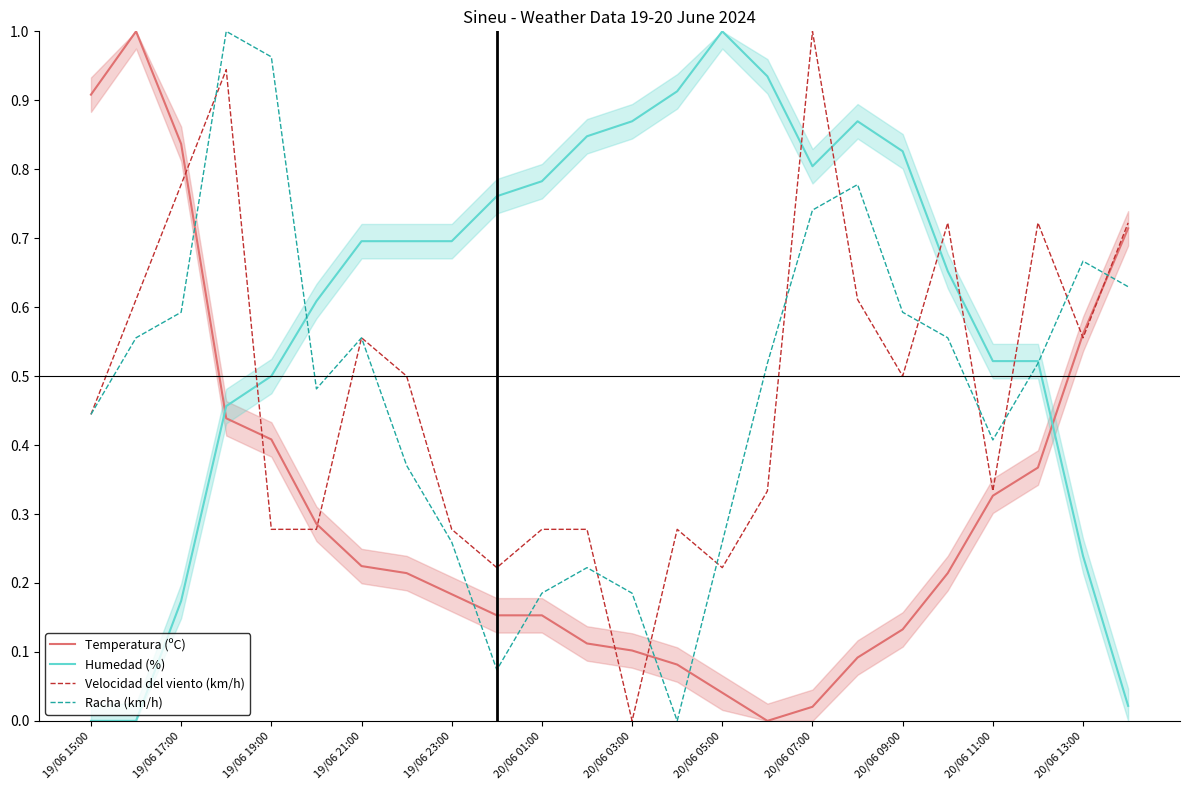

What are all the series names shown in the legend?

Temperatura (ºC), Humedad (%), Velocidad del viento (km/h), Racha (km/h)